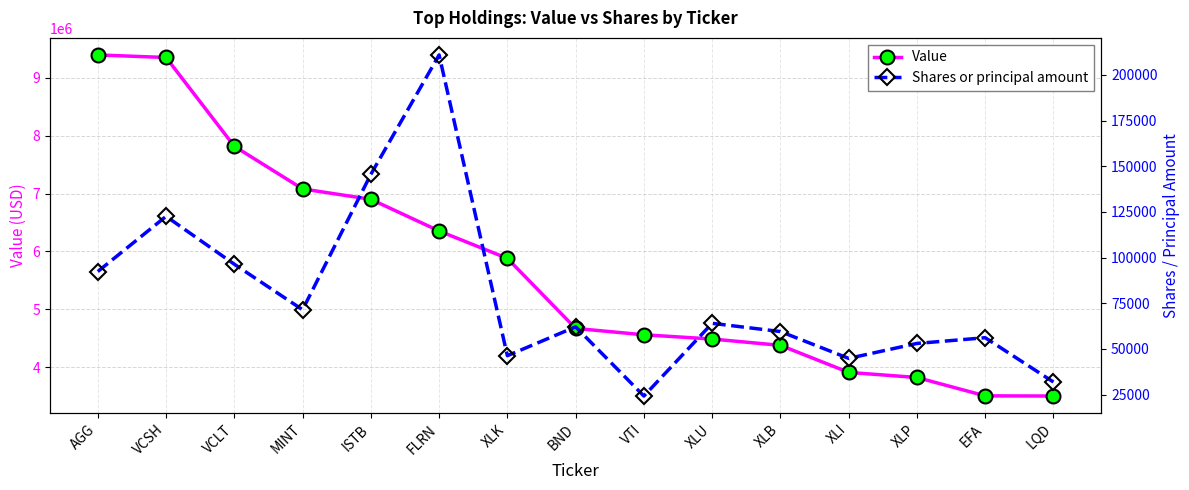

At how many categories does at least one series exceed 7218143?

3